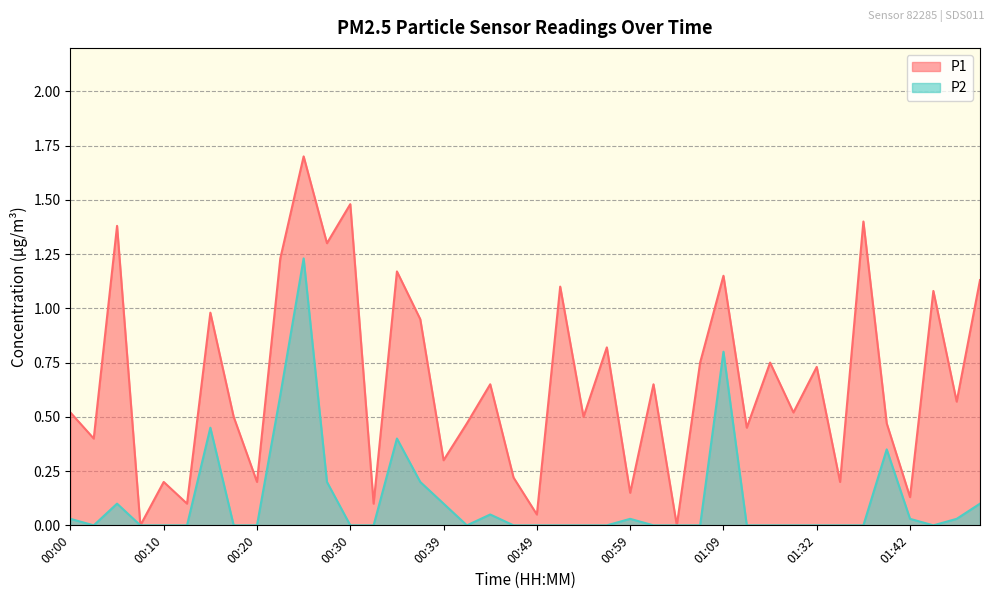

How many lines are shown in the chart?

2